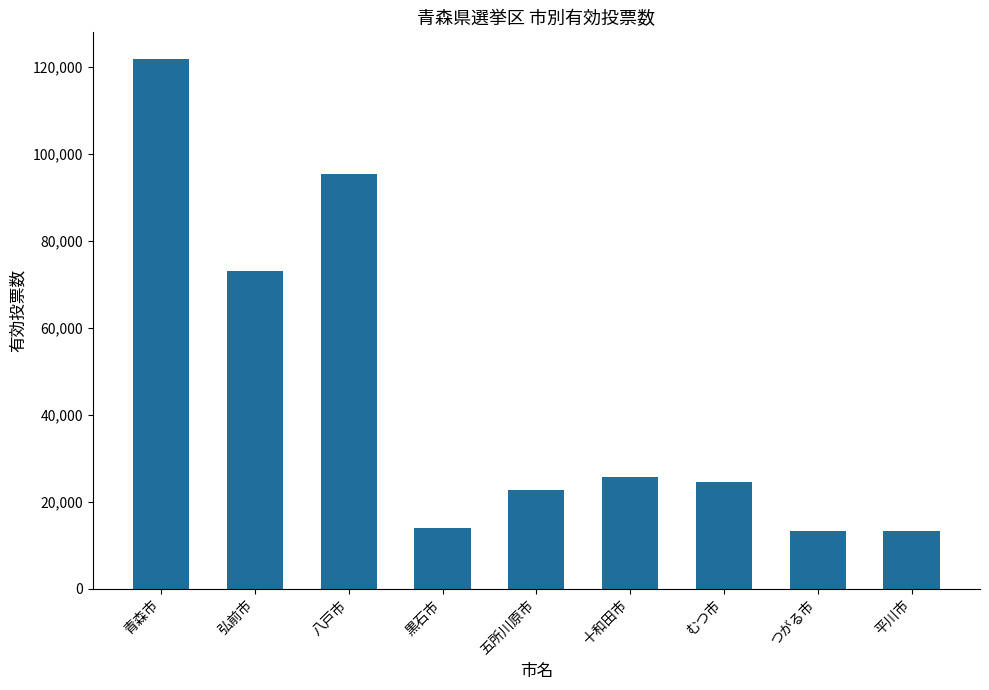

What is the change in value from 弘前市 to 黒石市?

-59267